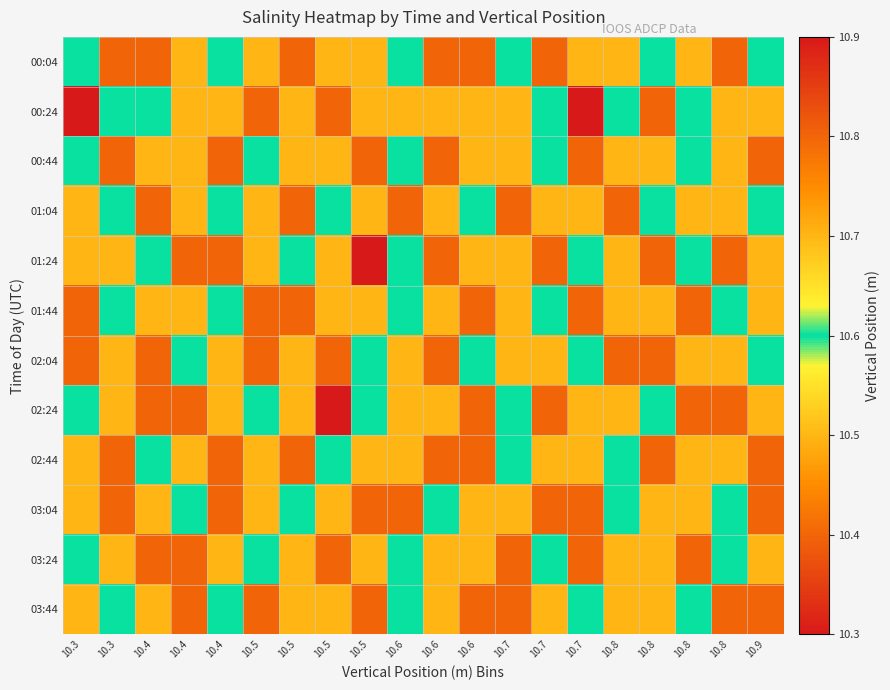

Reading left to right, list all the values displayed in this chart.

00:04: 10.3=10.6	10.3=10.4	10.4=10.4	10.4=10.5	10.4=10.6	10.5=10.5	10.5=10.8	10.5=10.7	10.5=10.5	10.6=10.6	10.6=10.8	10.6=10.4	10.7=10.6	10.7=10.8	10.7=10.7	10.8=10.5	10.8=10.6	10.8=10.7	10.8=10.4	10.9=10.6
00:24: 10.3=10.3	10.3=10.6	10.4=10.6	10.4=10.7	10.4=10.5	10.5=10.8	10.5=10.7	10.5=10.8	10.5=10.5	10.6=10.7	10.6=10.5	10.6=10.5	10.7=10.5	10.7=10.6	10.7=10.9	10.8=10.6	10.8=10.8	10.8=10.6	10.8=10.7	10.9=10.5
00:44: 10.3=10.6	10.3=10.8	10.4=10.7	10.4=10.5	10.4=10.4	10.5=10.6	10.5=10.5	10.5=10.7	10.5=10.8	10.6=10.6	10.6=10.4	10.6=10.7	10.7=10.5	10.7=10.6	10.7=10.8	10.8=10.7	10.8=10.5	10.8=10.6	10.8=10.7	10.9=10.4
01:04: 10.3=10.5	10.3=10.6	10.4=10.8	10.4=10.7	10.4=10.6	10.5=10.5	10.5=10.4	10.5=10.6	10.5=10.7	10.6=10.8	10.6=10.5	10.6=10.6	10.7=10.4	10.7=10.7	10.7=10.5	10.8=10.8	10.8=10.6	10.8=10.7	10.8=10.5	10.9=10.6
01:24: 10.3=10.7	10.3=10.5	10.4=10.6	10.4=10.4	10.4=10.8	10.5=10.7	10.5=10.6	10.5=10.5	10.5=10.9	10.6=10.6	10.6=10.8	10.6=10.5	10.7=10.7	10.7=10.4	10.7=10.6	10.8=10.5	10.8=10.8	10.8=10.6	10.8=10.4	10.9=10.7
01:44: 10.3=10.8	10.3=10.6	10.4=10.5	10.4=10.7	10.4=10.6	10.5=10.4	10.5=10.8	10.5=10.7	10.5=10.5	10.6=10.6	10.6=10.7	10.6=10.8	10.7=10.5	10.7=10.6	10.7=10.4	10.8=10.7	10.8=10.5	10.8=10.8	10.8=10.6	10.9=10.5
02:04: 10.3=10.4	10.3=10.7	10.4=10.8	10.4=10.6	10.4=10.5	10.5=10.8	10.5=10.7	10.5=10.4	10.5=10.6	10.6=10.5	10.6=10.8	10.6=10.6	10.7=10.7	10.7=10.5	10.7=10.6	10.8=10.8	10.8=10.4	10.8=10.7	10.8=10.5	10.9=10.6
02:24: 10.3=10.6	10.3=10.5	10.4=10.4	10.4=10.8	10.4=10.7	10.5=10.6	10.5=10.5	10.5=10.9	10.5=10.6	10.6=10.7	10.6=10.5	10.6=10.4	10.7=10.6	10.7=10.8	10.7=10.7	10.8=10.5	10.8=10.6	10.8=10.4	10.8=10.8	10.9=10.7
02:44: 10.3=10.5	10.3=10.8	10.4=10.6	10.4=10.7	10.4=10.4	10.5=10.5	10.5=10.8	10.5=10.6	10.5=10.7	10.6=10.5	10.6=10.4	10.6=10.8	10.7=10.6	10.7=10.7	10.7=10.5	10.8=10.6	10.8=10.8	10.8=10.5	10.8=10.7	10.9=10.4
03:04: 10.3=10.7	10.3=10.4	10.4=10.5	10.4=10.6	10.4=10.8	10.5=10.7	10.5=10.6	10.5=10.5	10.5=10.4	10.6=10.8	10.6=10.6	10.6=10.7	10.7=10.5	10.7=10.4	10.7=10.8	10.8=10.6	10.8=10.7	10.8=10.5	10.8=10.6	10.9=10.8
03:24: 10.3=10.6	10.3=10.7	10.4=10.8	10.4=10.4	10.4=10.5	10.5=10.6	10.5=10.7	10.5=10.8	10.5=10.5	10.6=10.6	10.6=10.7	10.6=10.5	10.7=10.8	10.7=10.6	10.7=10.4	10.8=10.5	10.8=10.7	10.8=10.8	10.8=10.6	10.9=10.5
03:44: 10.3=10.5	10.3=10.6	10.4=10.7	10.4=10.8	10.4=10.6	10.5=10.4	10.5=10.5	10.5=10.7	10.5=10.8	10.6=10.6	10.6=10.5	10.6=10.8	10.7=10.4	10.7=10.5	10.7=10.6	10.8=10.7	10.8=10.5	10.8=10.6	10.8=10.8	10.9=10.4